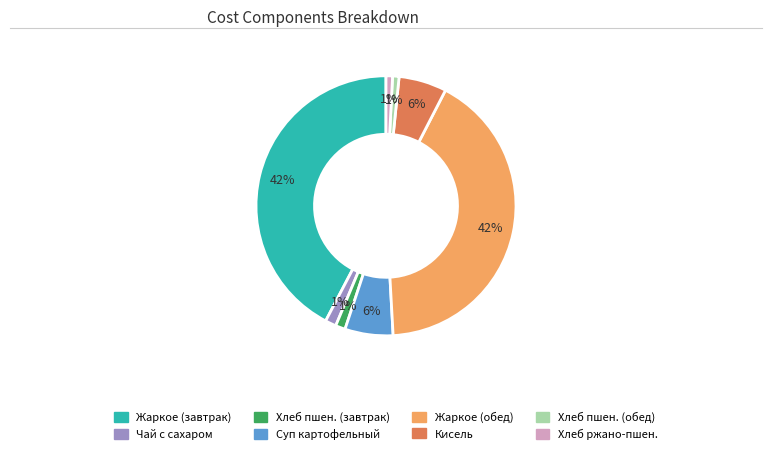

Is there a majority slice in this chart?

No